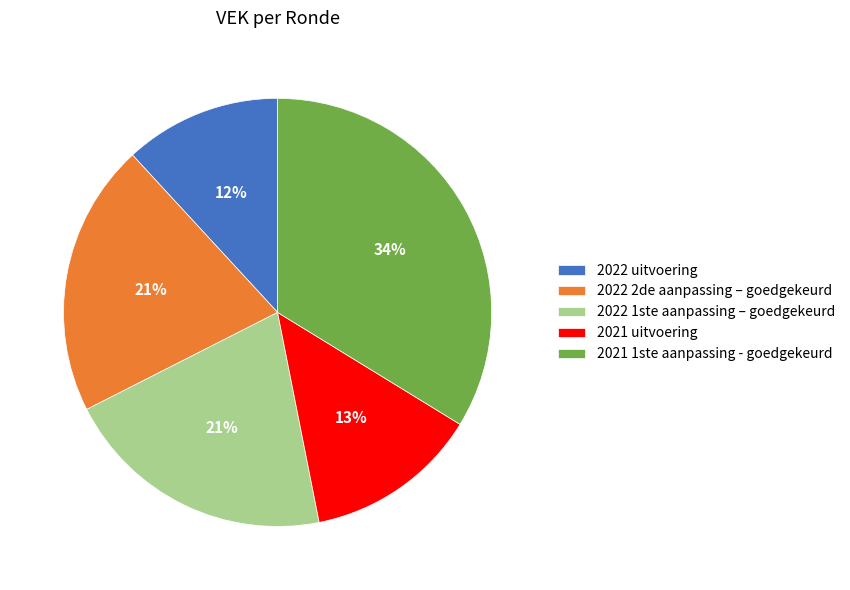

How many segments does this pie chart have?

5